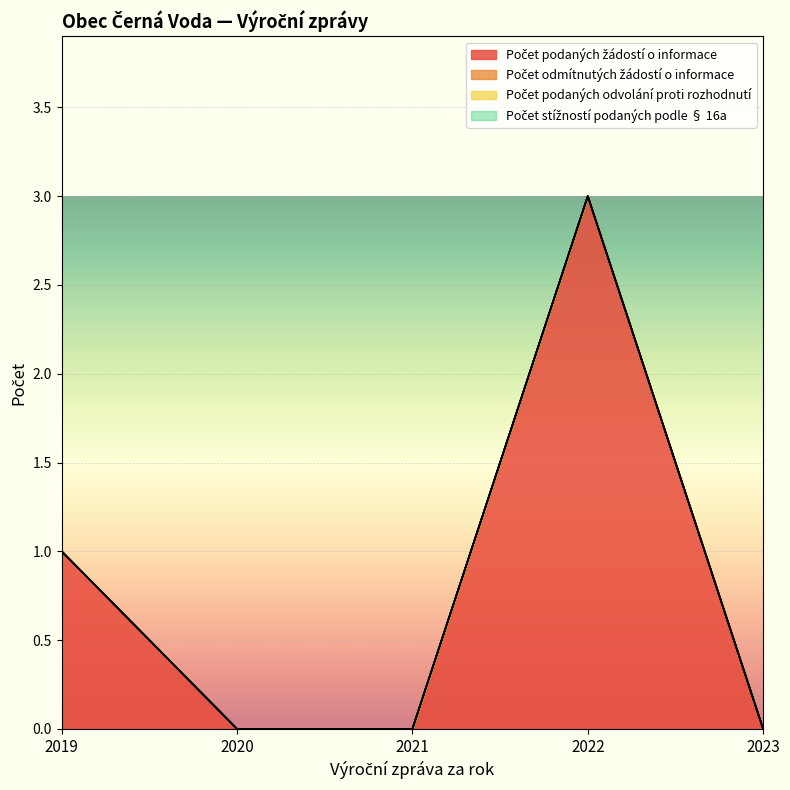

Reading left to right, transcribe all the data shown in this chart.

Počet podaných žádostí o informace: 1	0	0	3	0
Počet odmítnutých žádostí o informace: 0	0	0	0	0
Počet podaných odvolání proti rozhodnutí: 0	0	0	0	0
Počet stížností podaných podle § 16a: 0	0	0	0	0